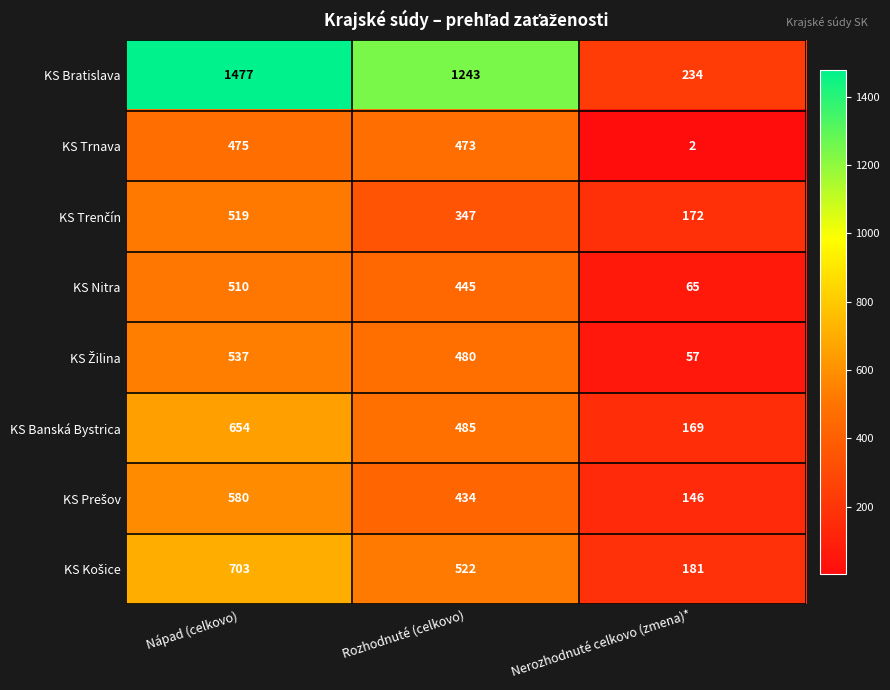

What is the maximum value shown in the chart?

1477